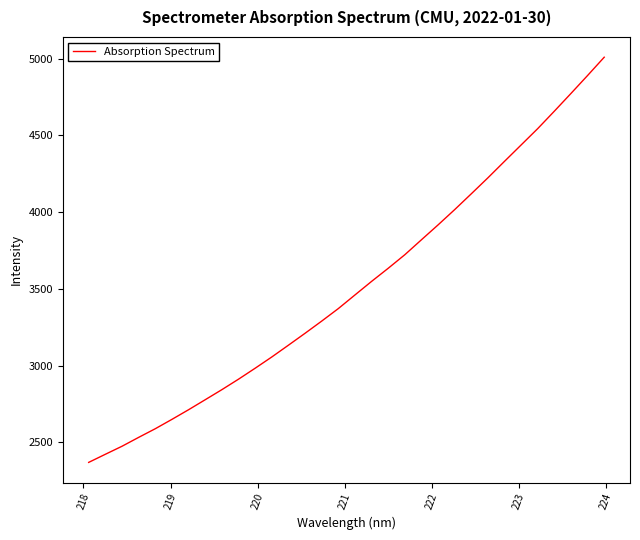

Does the chart display data point markers on the line(s)?

No